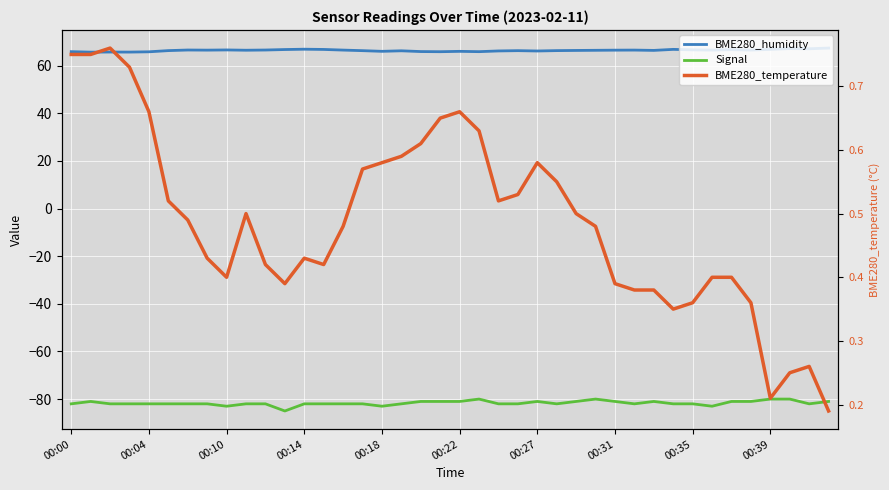

At how many categories does at least one series exceed 23?

40